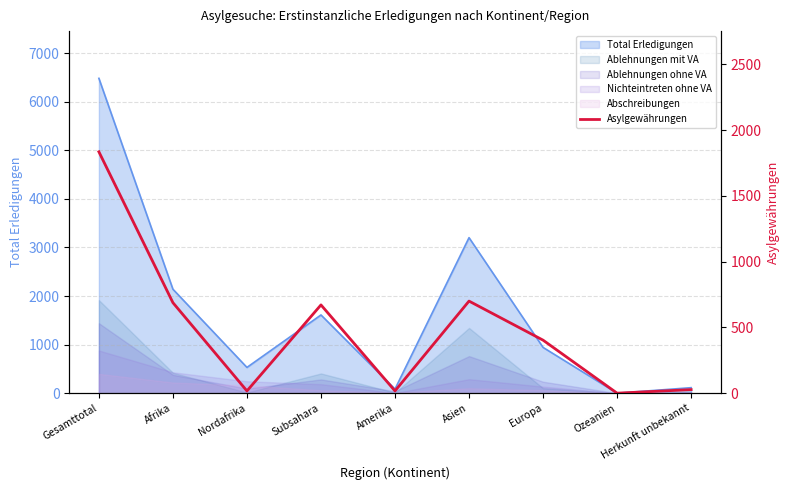

What position from the right is Afrika?

8